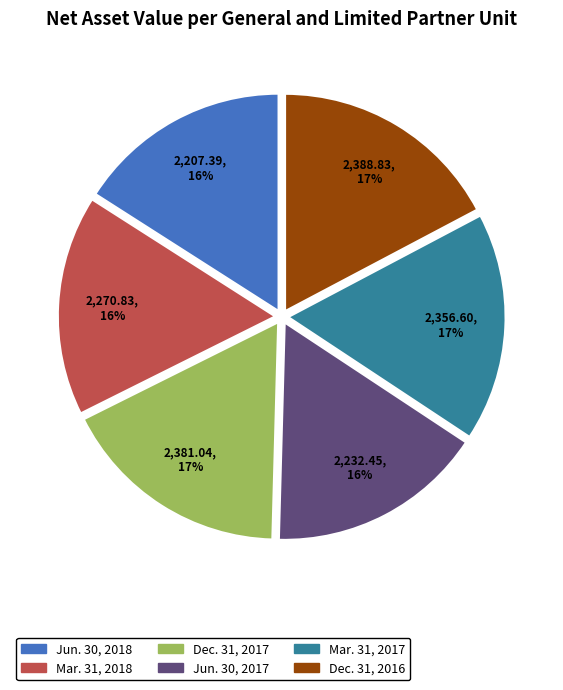

Between Dec. 31, 2017 and Mar. 31, 2018, which is larger?

Dec. 31, 2017